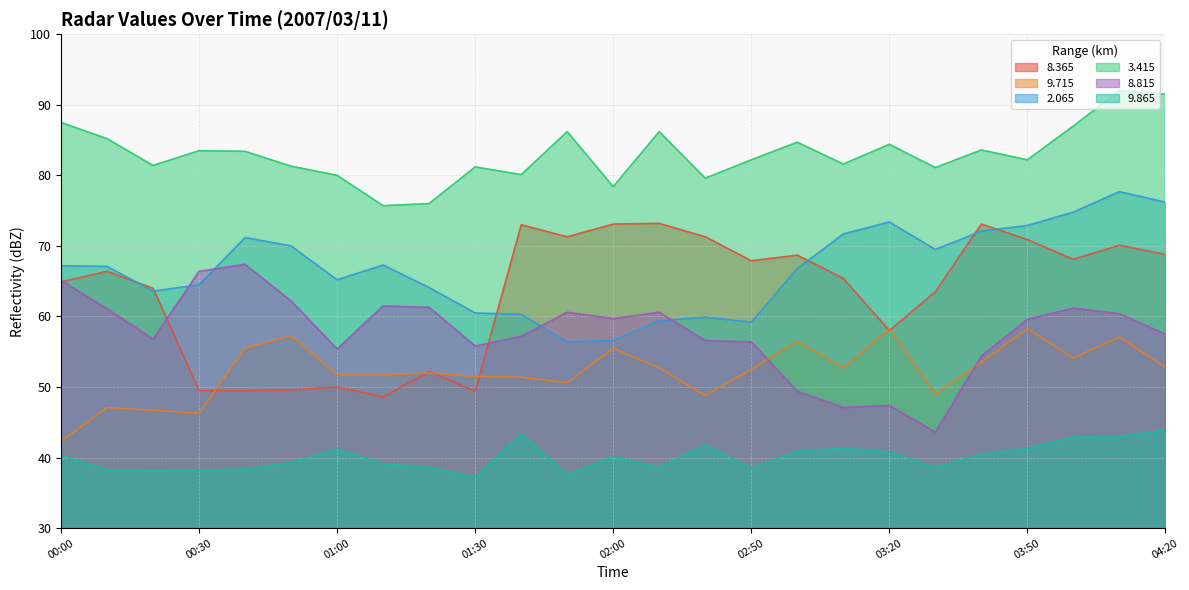

Reading right to left, list all the values displayed in this chart.

  8.365: 04:20=68.8	04:10=70.1	04:00=68.1	03:50=70.9	03:40=73.1	03:30=63.5	03:20=58.0	03:10=65.4	03:00=68.7	02:50=67.9	02:30=71.3	02:20=73.2	02:00=73.1	01:50=71.3	01:40=73.0	01:30=49.4	01:20=52.2	01:10=48.6	01:00=50.0	00:50=49.6	00:40=49.5	00:30=49.5	00:20=64.0	00:10=66.4	00:00=64.9
  9.715: 04:20=52.8	04:10=57.1	04:00=54.1	03:50=58.3	03:40=53.5	03:30=49.0	03:20=58.3	03:10=52.7	03:00=56.5	02:50=52.5	02:30=48.8	02:20=52.7	02:00=55.5	01:50=50.6	01:40=51.4	01:30=51.5	01:20=52.0	01:10=51.7	01:00=51.7	00:50=57.3	00:40=55.5	00:30=46.3	00:20=46.7	00:10=47.1	00:00=42.3
  2.065: 04:20=76.2	04:10=77.7	04:00=74.8	03:50=72.9	03:40=72.1	03:30=69.5	03:20=73.4	03:10=71.7	03:00=66.8	02:50=59.2	02:30=59.9	02:20=59.4	02:00=56.6	01:50=56.4	01:40=60.3	01:30=60.5	01:20=64.1	01:10=67.3	01:00=65.2	00:50=70.0	00:40=71.2	00:30=64.5	00:20=63.6	00:10=67.1	00:00=67.2
  3.415: 04:20=91.5	04:10=92.0	04:00=87.0	03:50=82.2	03:40=83.6	03:30=81.1	03:20=84.4	03:10=81.6	03:00=84.7	02:50=82.2	02:30=79.6	02:20=86.2	02:00=78.4	01:50=86.2	01:40=80.1	01:30=81.2	01:20=76.0	01:10=75.7	01:00=80.0	00:50=81.3	00:40=83.4	00:30=83.5	00:20=81.4	00:10=85.2	00:00=87.5
  8.815: 04:20=57.5	04:10=60.4	04:00=61.2	03:50=59.6	03:40=54.4	03:30=43.6	03:20=47.4	03:10=47.1	03:00=49.4	02:50=56.4	02:30=56.6	02:20=60.6	02:00=59.7	01:50=60.6	01:40=57.2	01:30=55.8	01:20=61.3	01:10=61.5	01:00=55.4	00:50=62.2	00:40=67.4	00:30=66.4	00:20=56.8	00:10=61.1	00:00=65.1
  9.865: 04:20=43.9	04:10=43.0	04:00=42.9	03:50=41.3	03:40=40.5	03:30=38.6	03:20=40.8	03:10=41.3	03:00=40.9	02:50=38.5	02:30=41.8	02:20=38.6	02:00=40.1	01:50=37.6	01:40=43.4	01:30=37.2	01:20=38.6	01:10=39.1	01:00=41.2	00:50=39.3	00:40=38.4	00:30=38.2	00:20=38.1	00:10=38.3	00:00=40.3